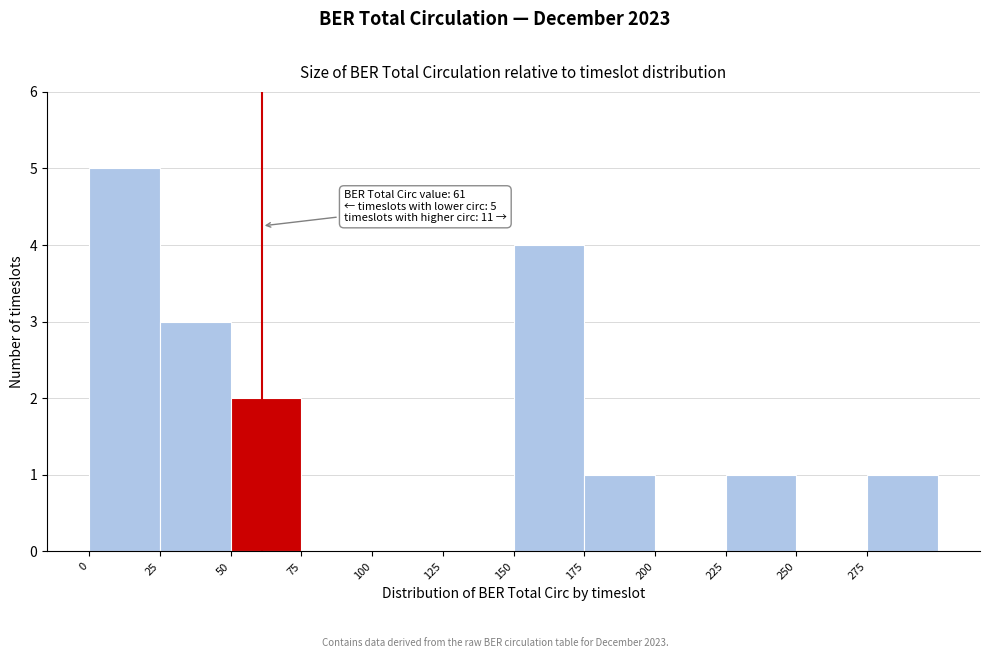

Over which range of the x-axis is the bar tallest?

0 to 25